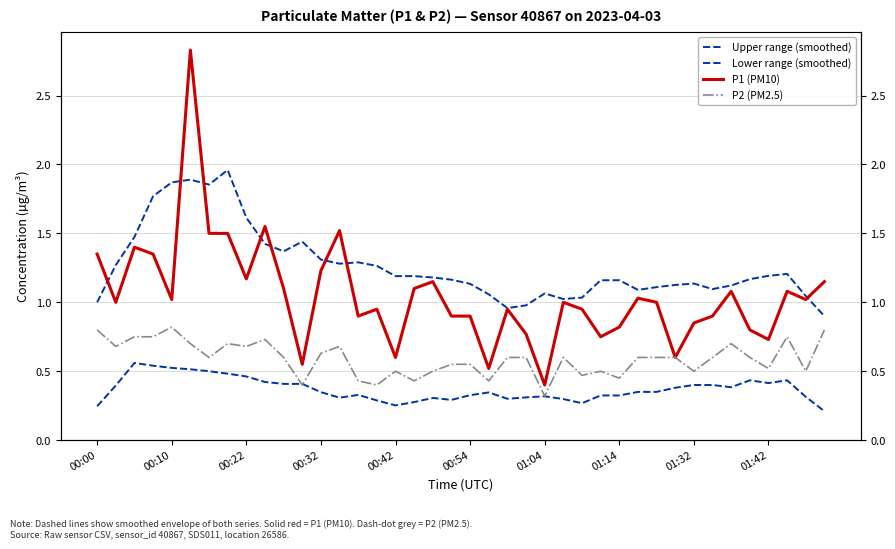

What is the sum of the P2 (PM2.5) values at 34 and 38?

1.2